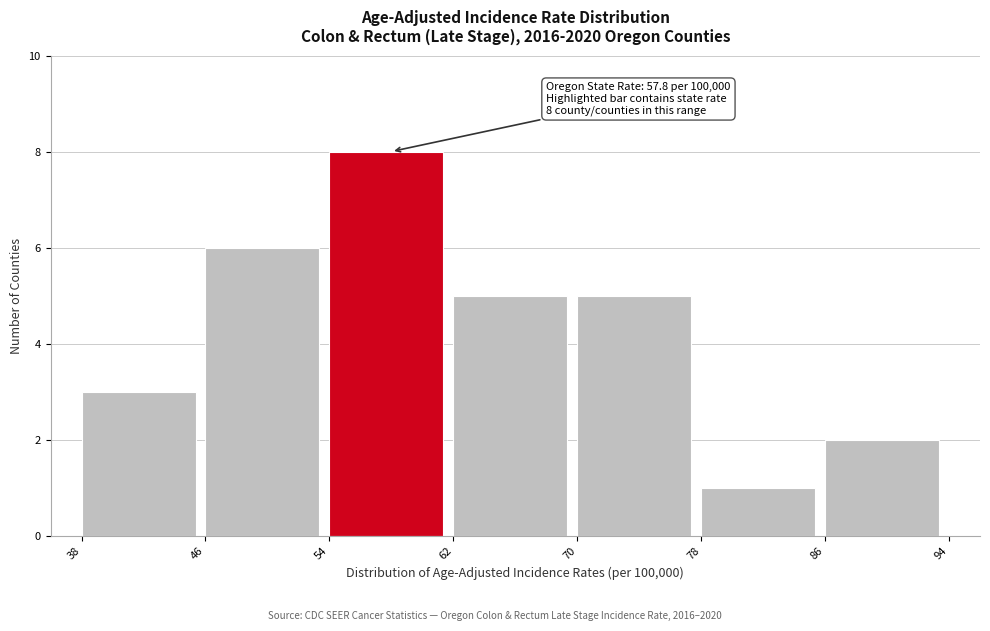

Over which range of the x-axis is the bar tallest?

54 to 62